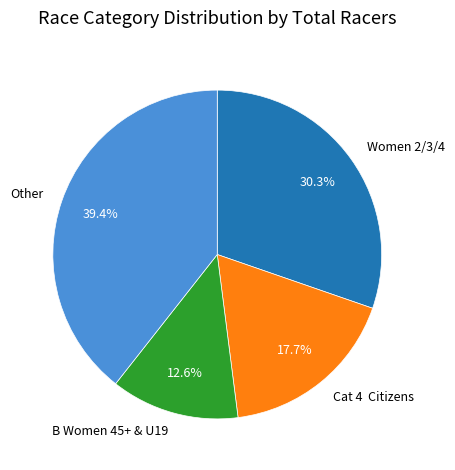

Combined, what portion of the pie is Women 2/3/4 and B Women 45+ & U19?

42.9%